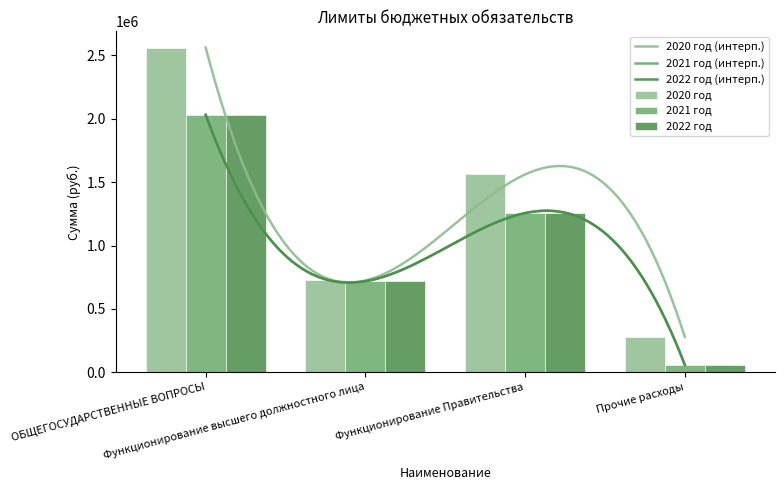

At which category is the sum across all series the highest?

ОБЩЕГОСУДАРСТВЕННЫЕ ВОПРОСЫ